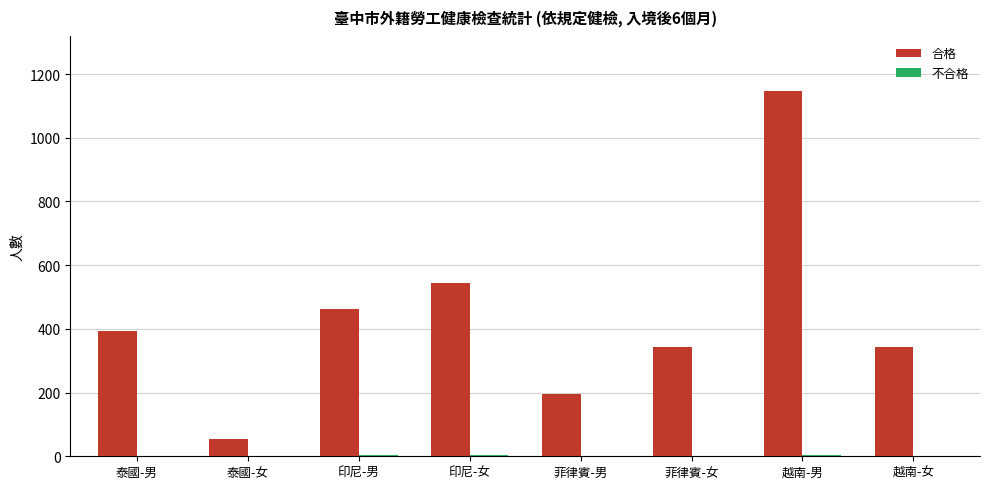

Is it true that 合格 equals 55 at 泰國-女?

True